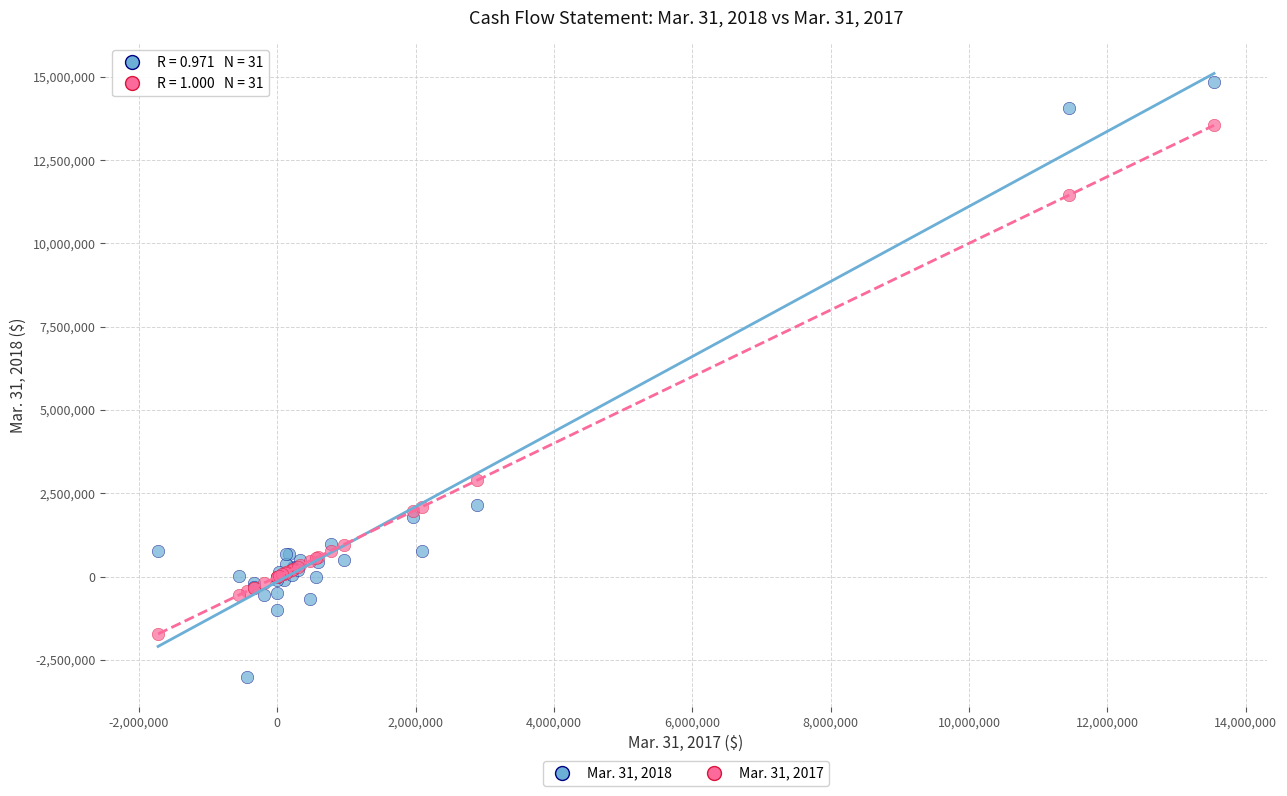

Across all series, what Y value is closest to 5914273?

2894231